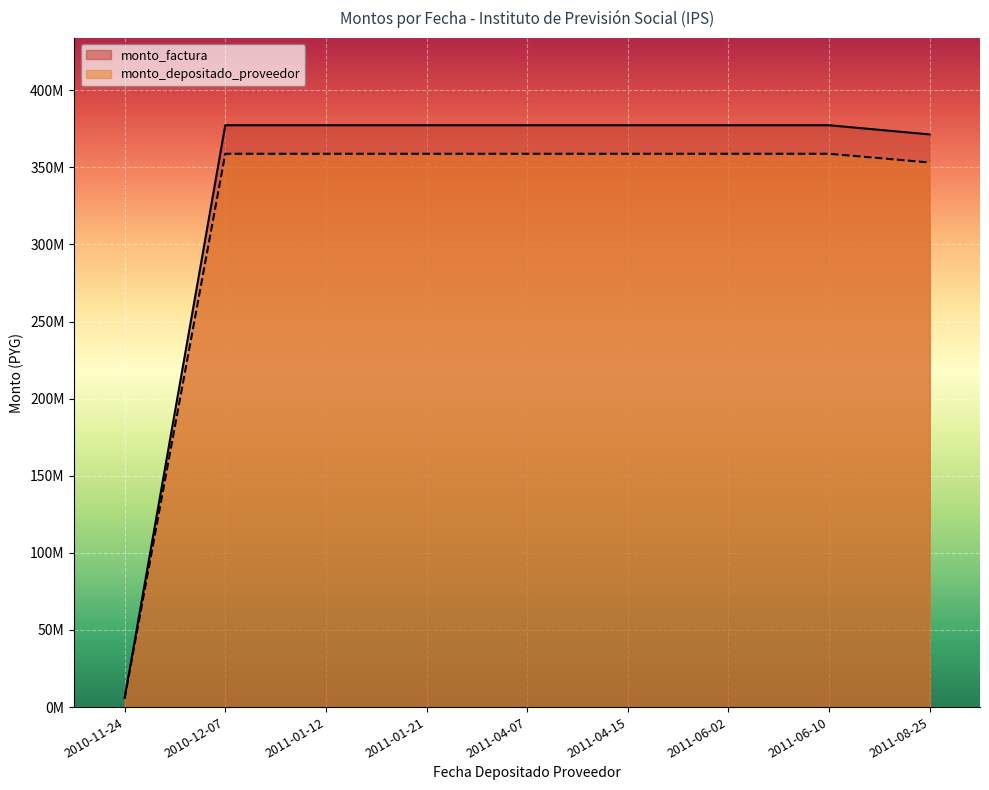

What is the difference between the highest and lowest values at 2011-01-21?

18493534